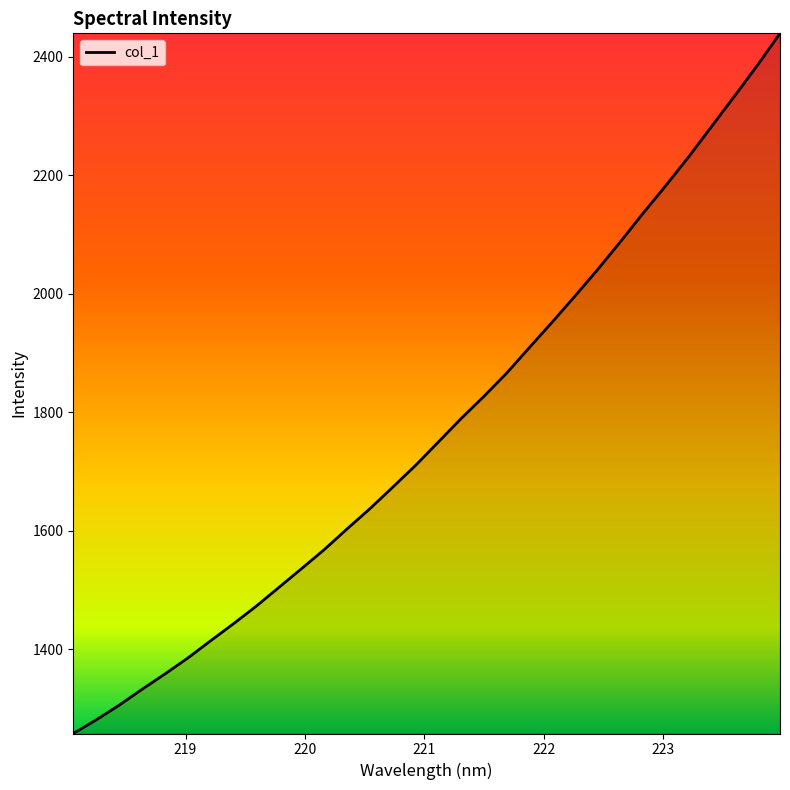

What is the minimum value shown in the chart?

1257.5